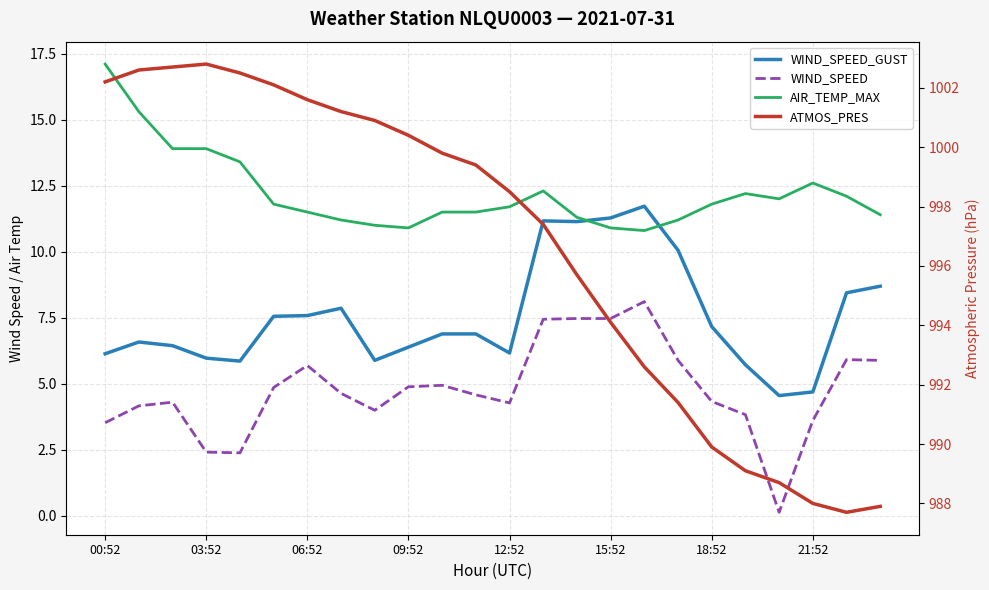

Is the value of AIR_TEMP_MAX at 17 greater than the value of WIND_SPEED_GUST at 19?

Yes